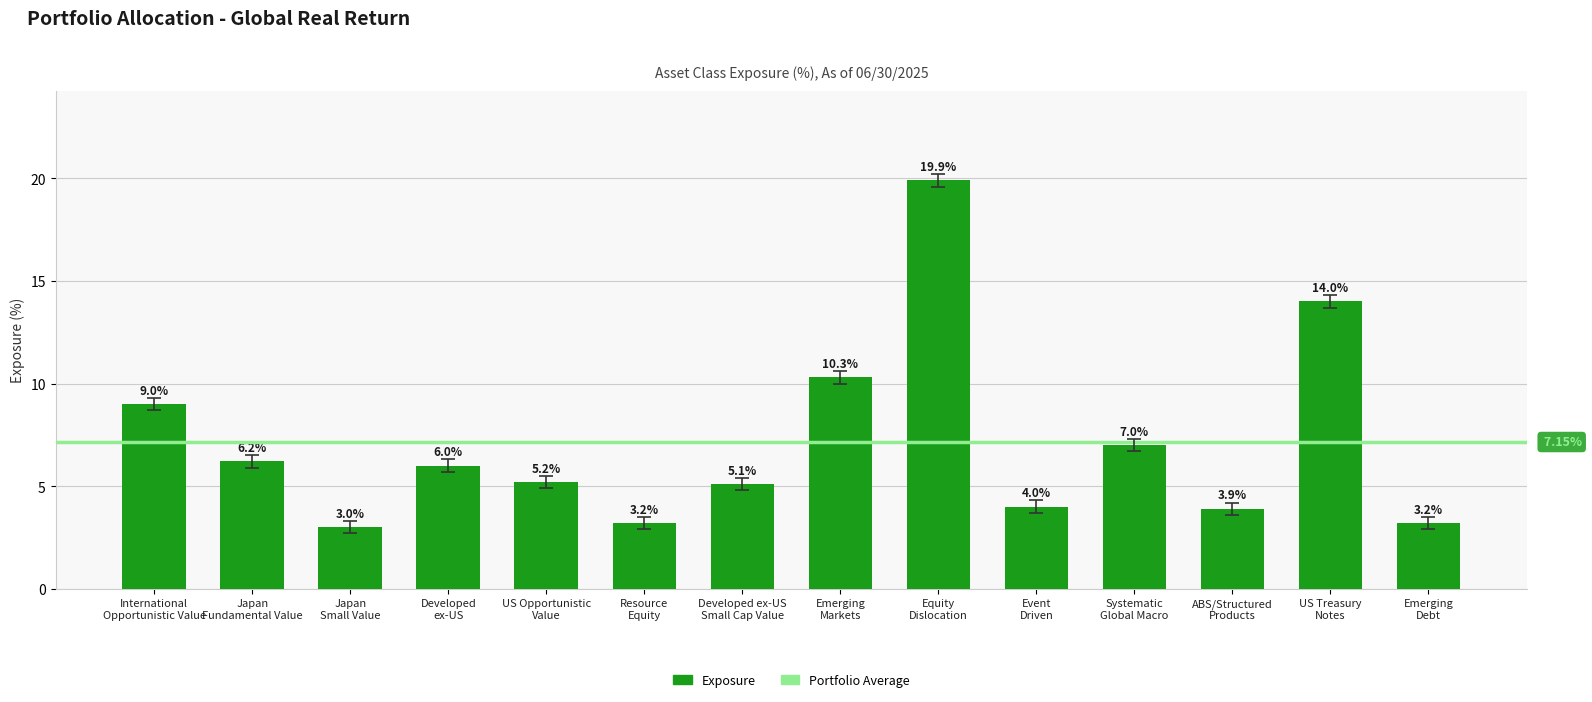

Which label corresponds to the largest value in the chart?

Equity
Dislocation